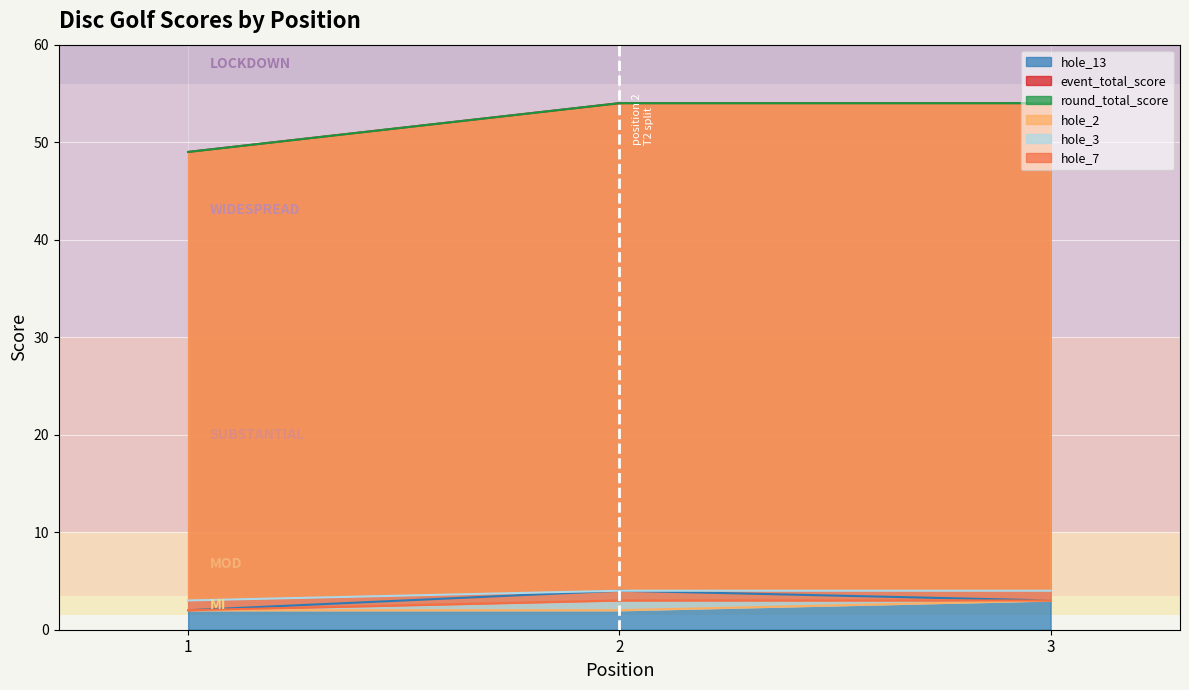

What is the maximum value for hole_13?

4